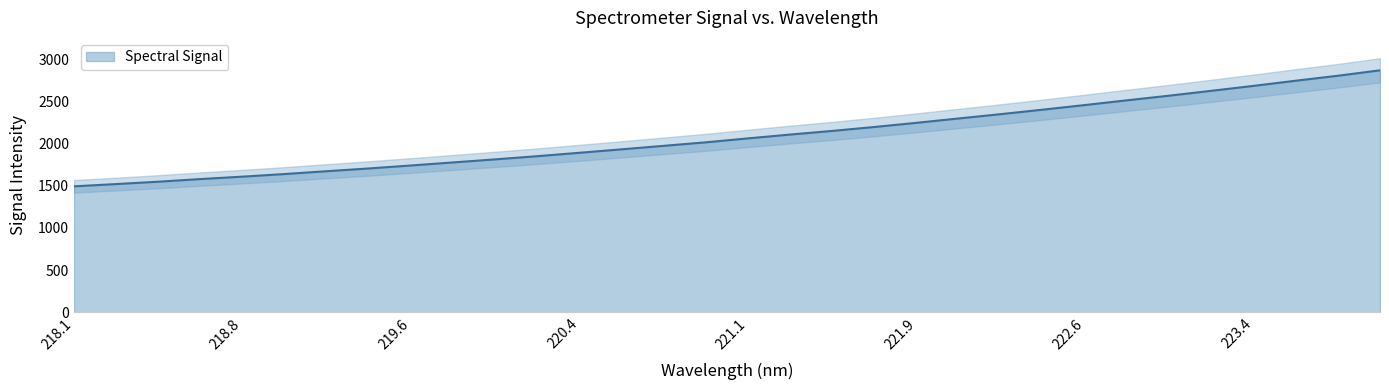

What is the value of the 5th point from the left?

1609.3